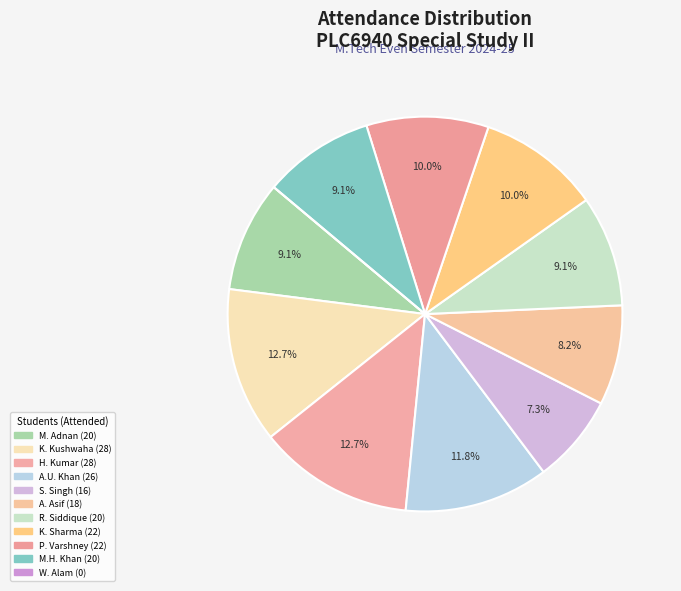

How many slices are in this pie chart?

11